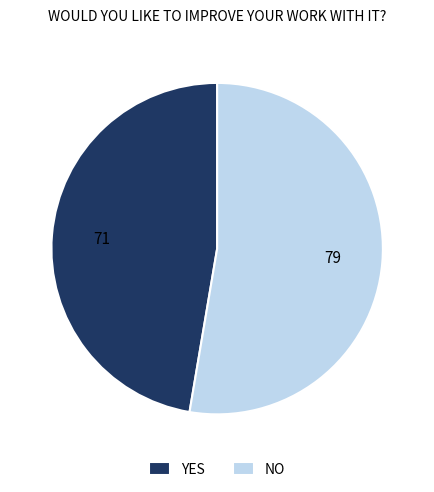

What is the smallest slice in the pie chart?

YES